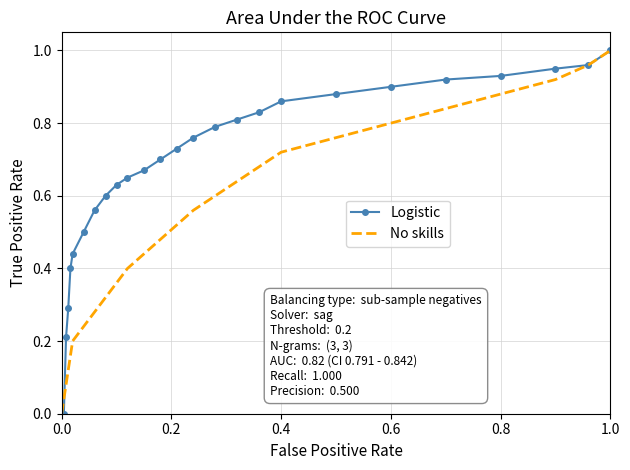

Count the number of data series in this chart.

2